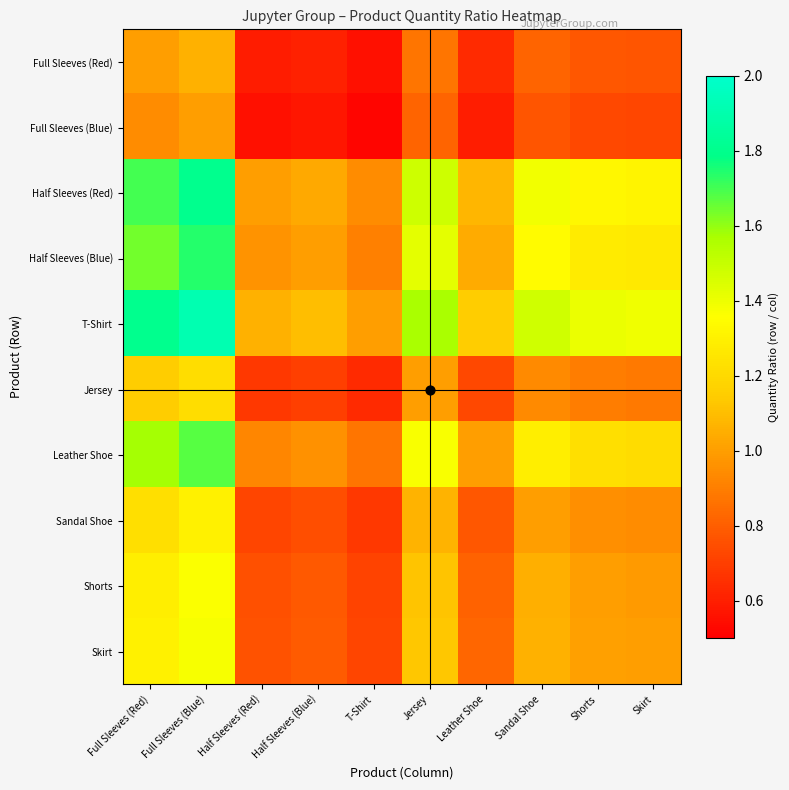

Reading right to left, extract all data points from this chart.

Full Sleeves (Red): Skirt=0.8	Shorts=0.8	Sandal Shoe=0.8	Leather Shoe=0.6	Jersey=0.9	T-Shirt=0.6	Half Sleeves (Blue)=0.6	Half Sleeves (Red)=0.6	Full Sleeves (Blue)=1.1	Full Sleeves (Red)=1.0
Full Sleeves (Blue): Skirt=0.7	Shorts=0.7	Sandal Shoe=0.8	Leather Shoe=0.6	Jersey=0.8	T-Shirt=0.5	Half Sleeves (Blue)=0.6	Half Sleeves (Red)=0.6	Full Sleeves (Blue)=1.0	Full Sleeves (Red)=0.9
Half Sleeves (Red): Skirt=1.3	Shorts=1.3	Sandal Shoe=1.4	Leather Shoe=1.1	Jersey=1.5	T-Shirt=0.9	Half Sleeves (Blue)=1.0	Half Sleeves (Red)=1.0	Full Sleeves (Blue)=1.8	Full Sleeves (Red)=1.7
Half Sleeves (Blue): Skirt=1.3	Shorts=1.3	Sandal Shoe=1.3	Leather Shoe=1.0	Jersey=1.4	T-Shirt=0.9	Half Sleeves (Blue)=1.0	Half Sleeves (Red)=1.0	Full Sleeves (Blue)=1.7	Full Sleeves (Red)=1.6
T-Shirt: Skirt=1.4	Shorts=1.4	Sandal Shoe=1.5	Leather Shoe=1.1	Jersey=1.6	T-Shirt=1.0	Half Sleeves (Blue)=1.1	Half Sleeves (Red)=1.1	Full Sleeves (Blue)=1.9	Full Sleeves (Red)=1.8
Jersey: Skirt=0.9	Shorts=0.9	Sandal Shoe=0.9	Leather Shoe=0.7	Jersey=1.0	T-Shirt=0.6	Half Sleeves (Blue)=0.7	Half Sleeves (Red)=0.7	Full Sleeves (Blue)=1.2	Full Sleeves (Red)=1.1
Leather Shoe: Skirt=1.2	Shorts=1.2	Sandal Shoe=1.3	Leather Shoe=1.0	Jersey=1.4	T-Shirt=0.9	Half Sleeves (Blue)=1.0	Half Sleeves (Red)=0.9	Full Sleeves (Blue)=1.7	Full Sleeves (Red)=1.6
Sandal Shoe: Skirt=0.9	Shorts=1.0	Sandal Shoe=1.0	Leather Shoe=0.8	Jersey=1.1	T-Shirt=0.7	Half Sleeves (Blue)=0.7	Half Sleeves (Red)=0.7	Full Sleeves (Blue)=1.3	Full Sleeves (Red)=1.2
Shorts: Skirt=1.0	Shorts=1.0	Sandal Shoe=1.1	Leather Shoe=0.8	Jersey=1.1	T-Shirt=0.7	Half Sleeves (Blue)=0.8	Half Sleeves (Red)=0.8	Full Sleeves (Blue)=1.4	Full Sleeves (Red)=1.3
Skirt: Skirt=1.0	Shorts=1.0	Sandal Shoe=1.1	Leather Shoe=0.8	Jersey=1.1	T-Shirt=0.7	Half Sleeves (Blue)=0.8	Half Sleeves (Red)=0.8	Full Sleeves (Blue)=1.4	Full Sleeves (Red)=1.3